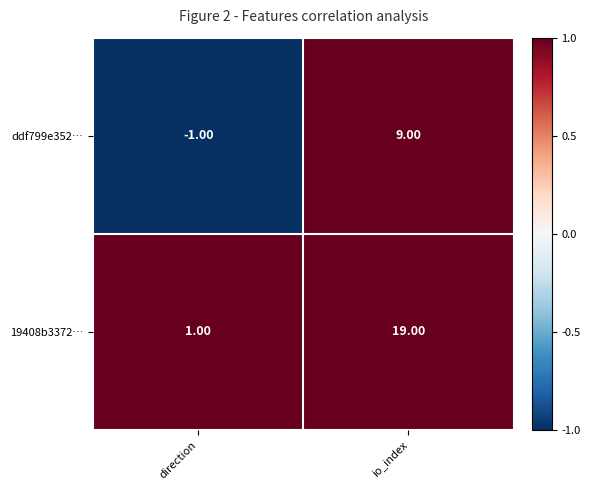

Rank the series by their maximum value, from highest to lowest.

19408b3372…, ddf799e352…